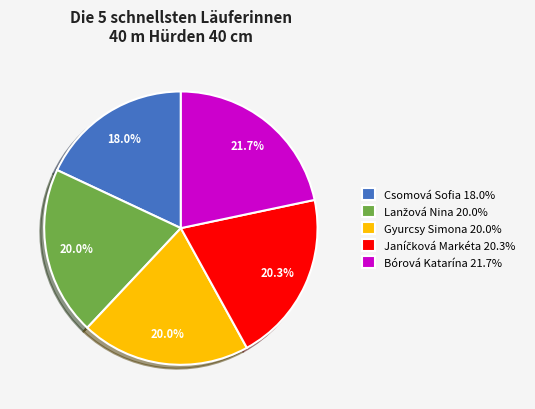

Is there a majority slice in this chart?

No